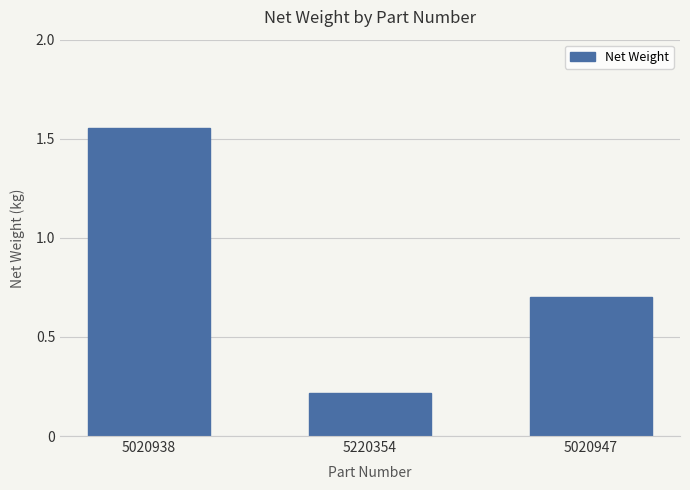

What is the change in value from 5020938 to 5220354?

-1.3